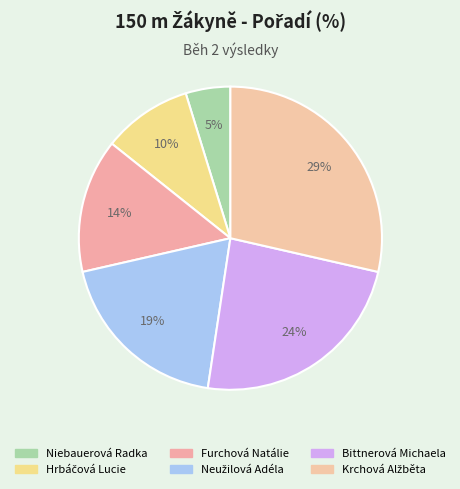

Count the number of slices in the pie.

6